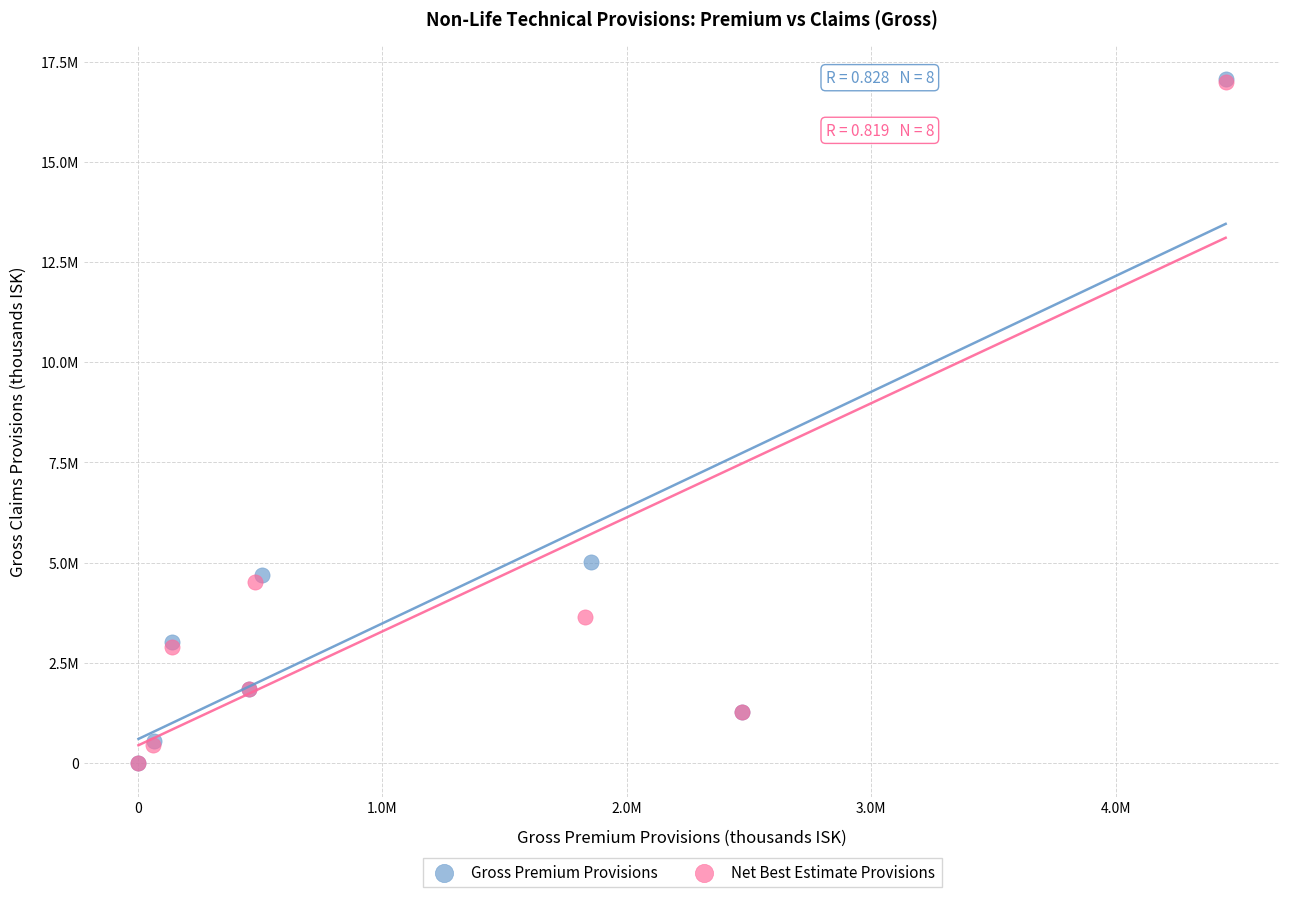

Which series has the widest spread of Y values?

Gross Premium Provisions